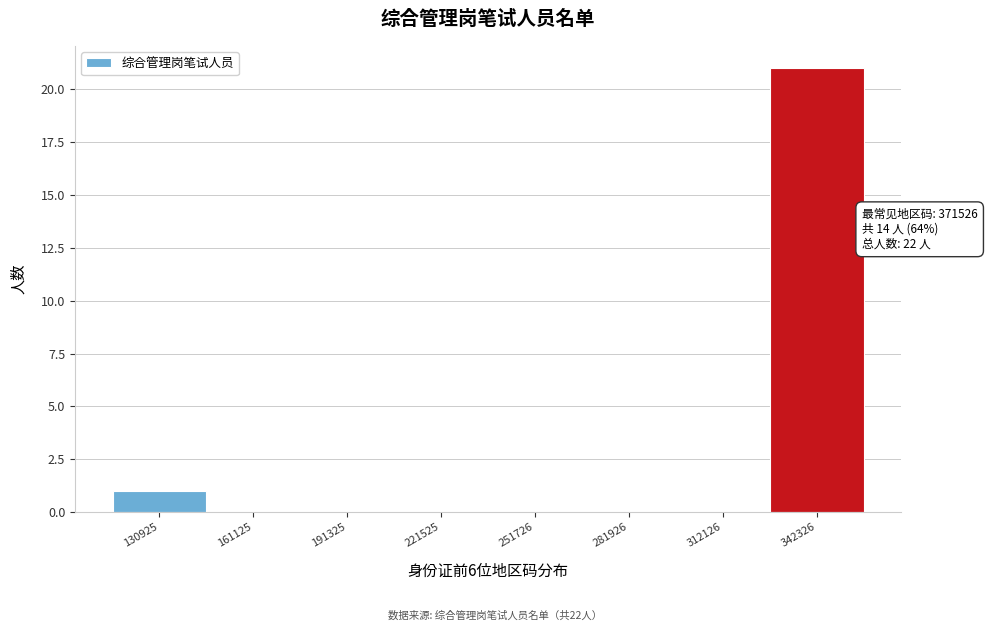

Reading right to left, extract all data points from this chart.

342326=21	312126=0	281926=0	251726=0	221525=0	191325=0	161125=0	130925=1